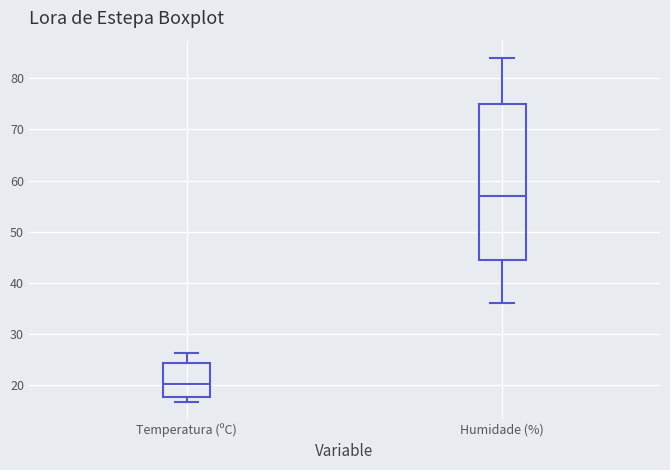

Where does the upper whisker of the box for Humidade (%) end on the y-axis? The values are not printed on the chart, so give them approximately, as read against the axis.

84